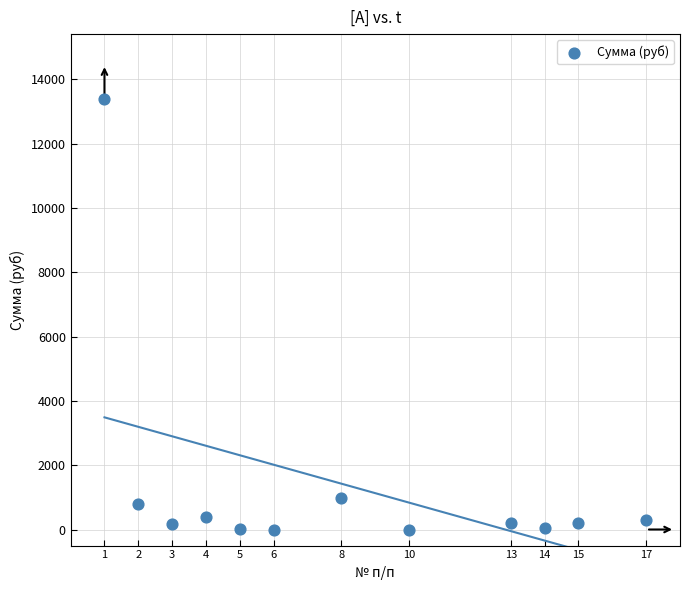

What is the average X value?

8.2